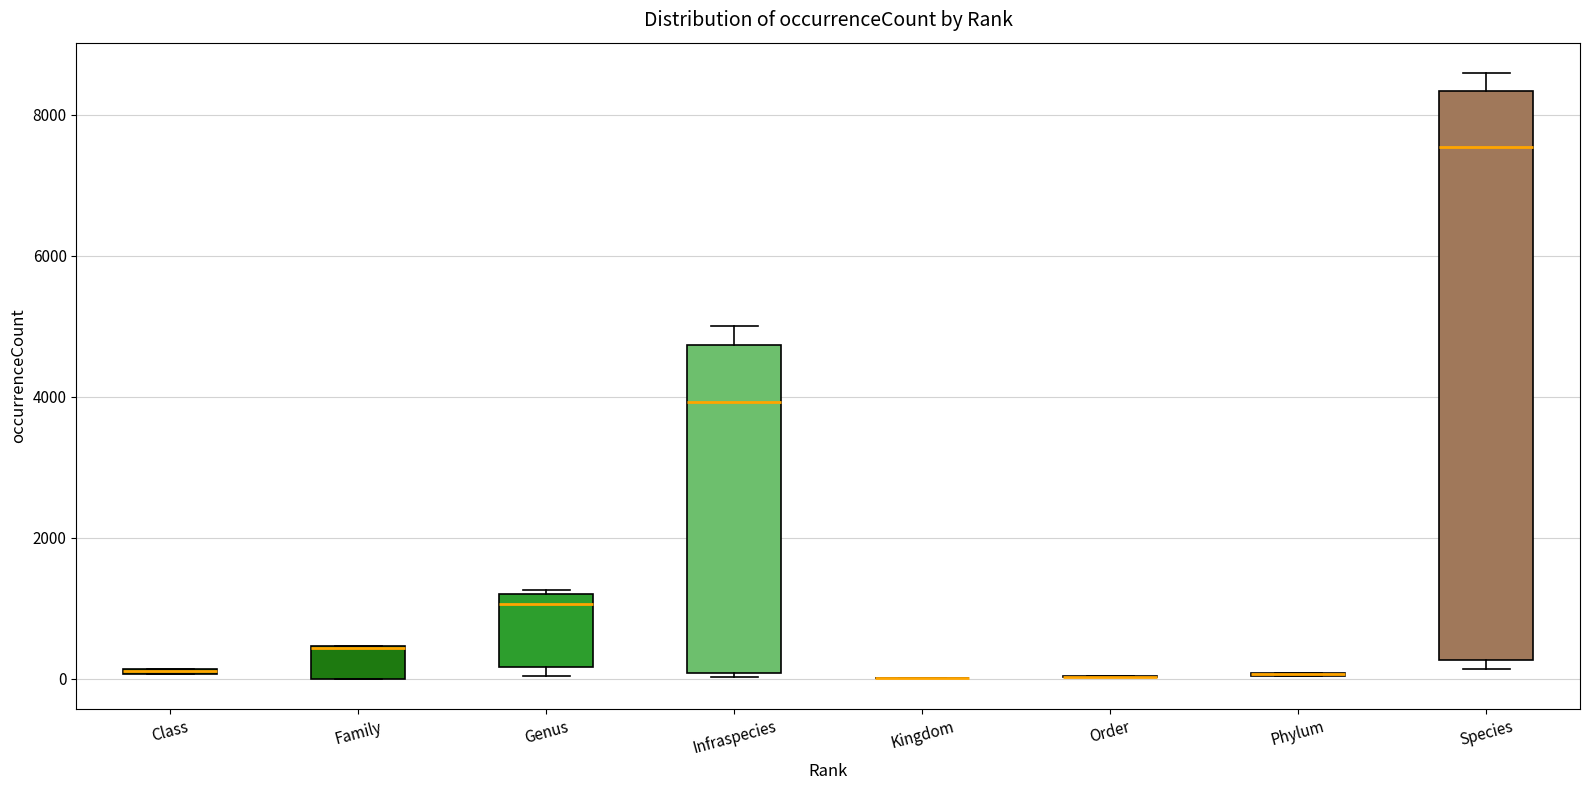

Comparing the boxes themselves (not the whiskers), which one is the tallest?

Species